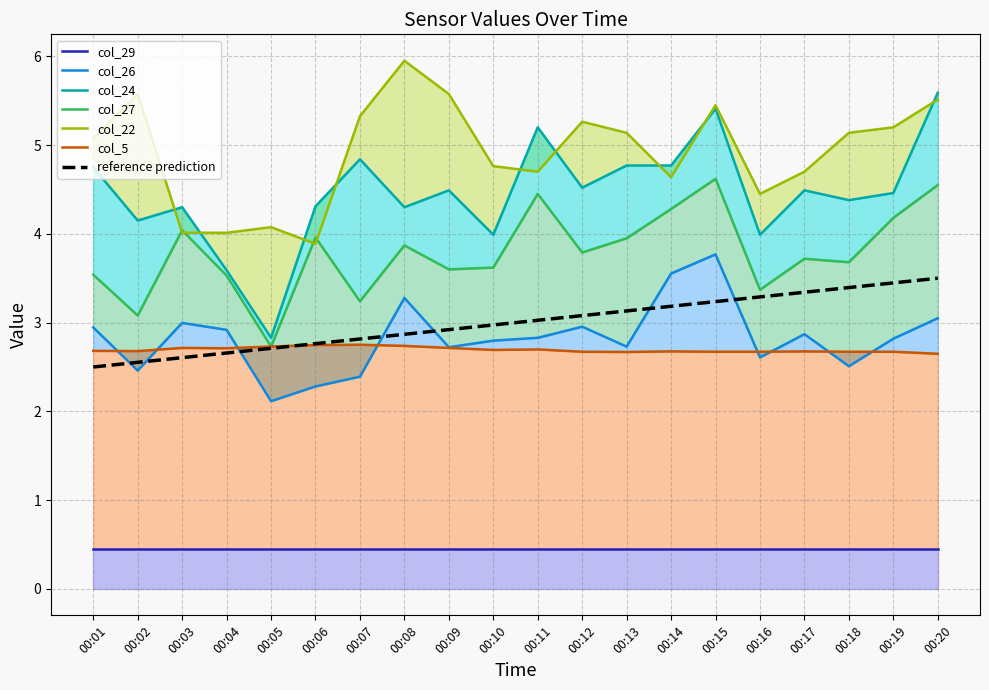

Which label corresponds to the largest value in the chart?

00:08